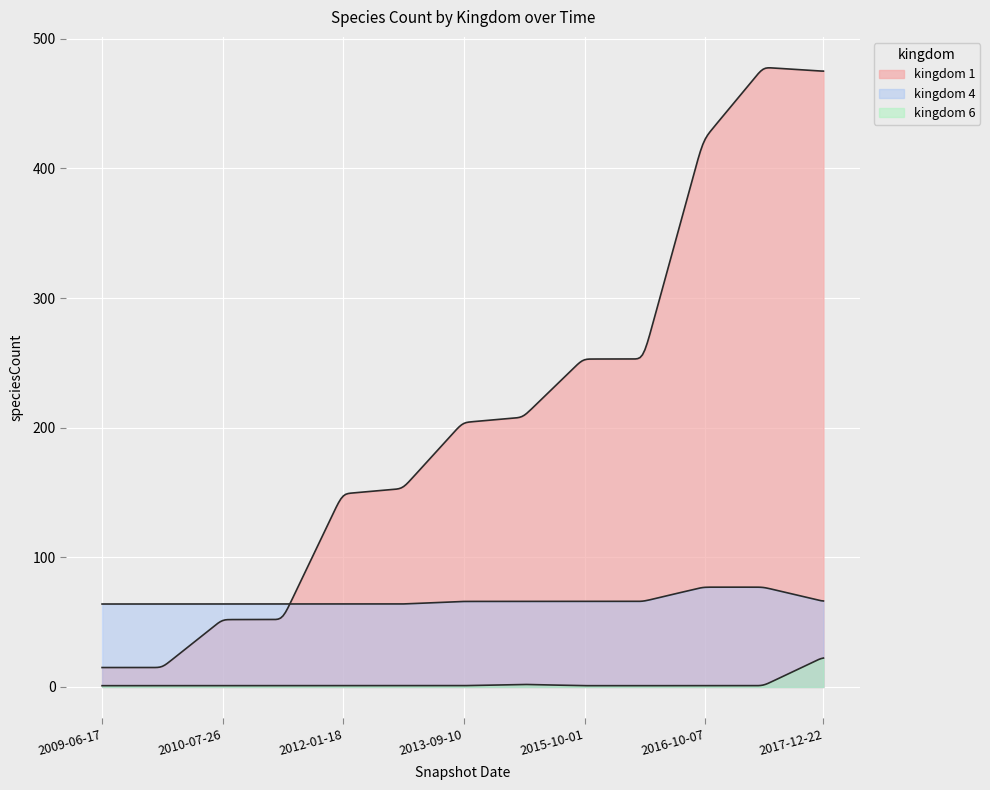

Where does the kingdom_4 series first go above 66?

2016-10-07